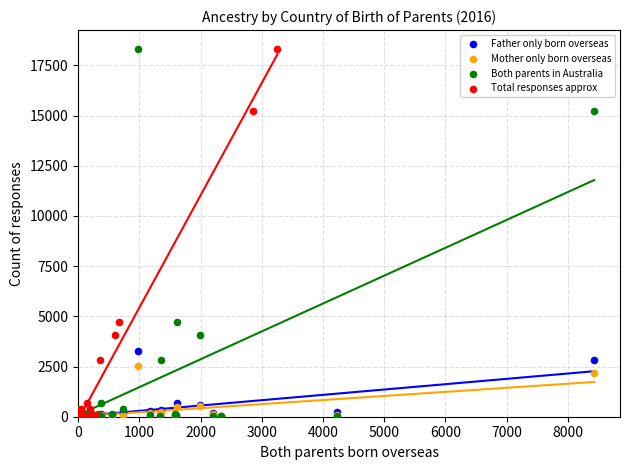

What are all the series names shown in the legend?

Father only born overseas, Mother only born overseas, Both parents in Australia, Total responses approx